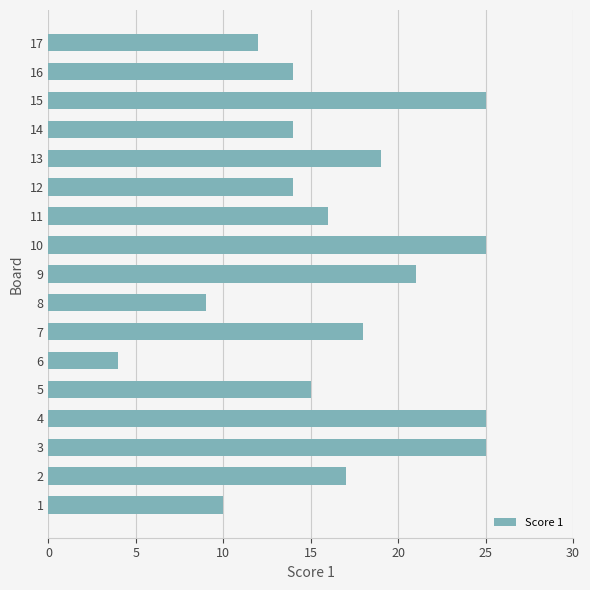

What is the change in value from 10 to 13?

-6